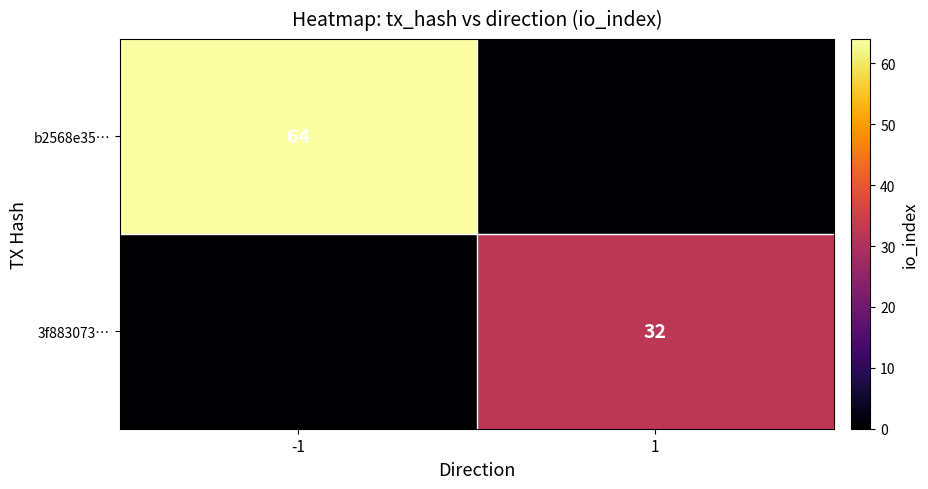

Is it true that 3f883073… equals 9 at 1?

False